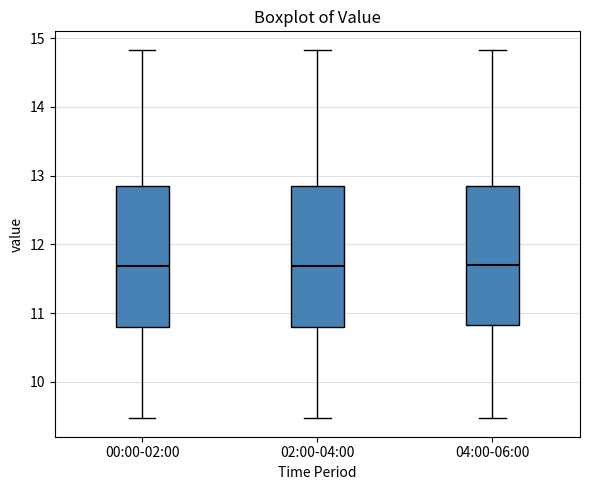

Where does the lower whisker of the box for 02:00-04:00 end on the y-axis? The values are not printed on the chart, so give them approximately, as read against the axis.

9.5